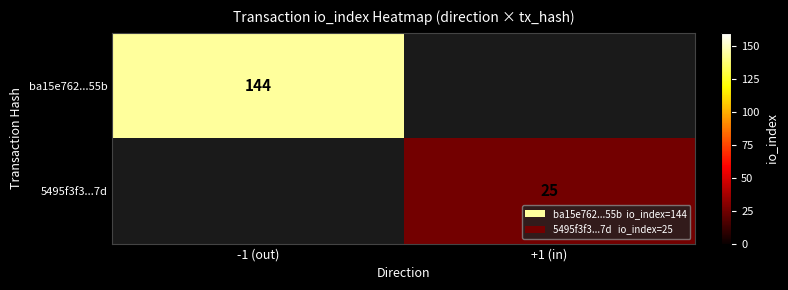

Is the value of ba15e762...55b at -1 (out) greater than the value of 5495f3f3...7d at +1 (in)?

Yes